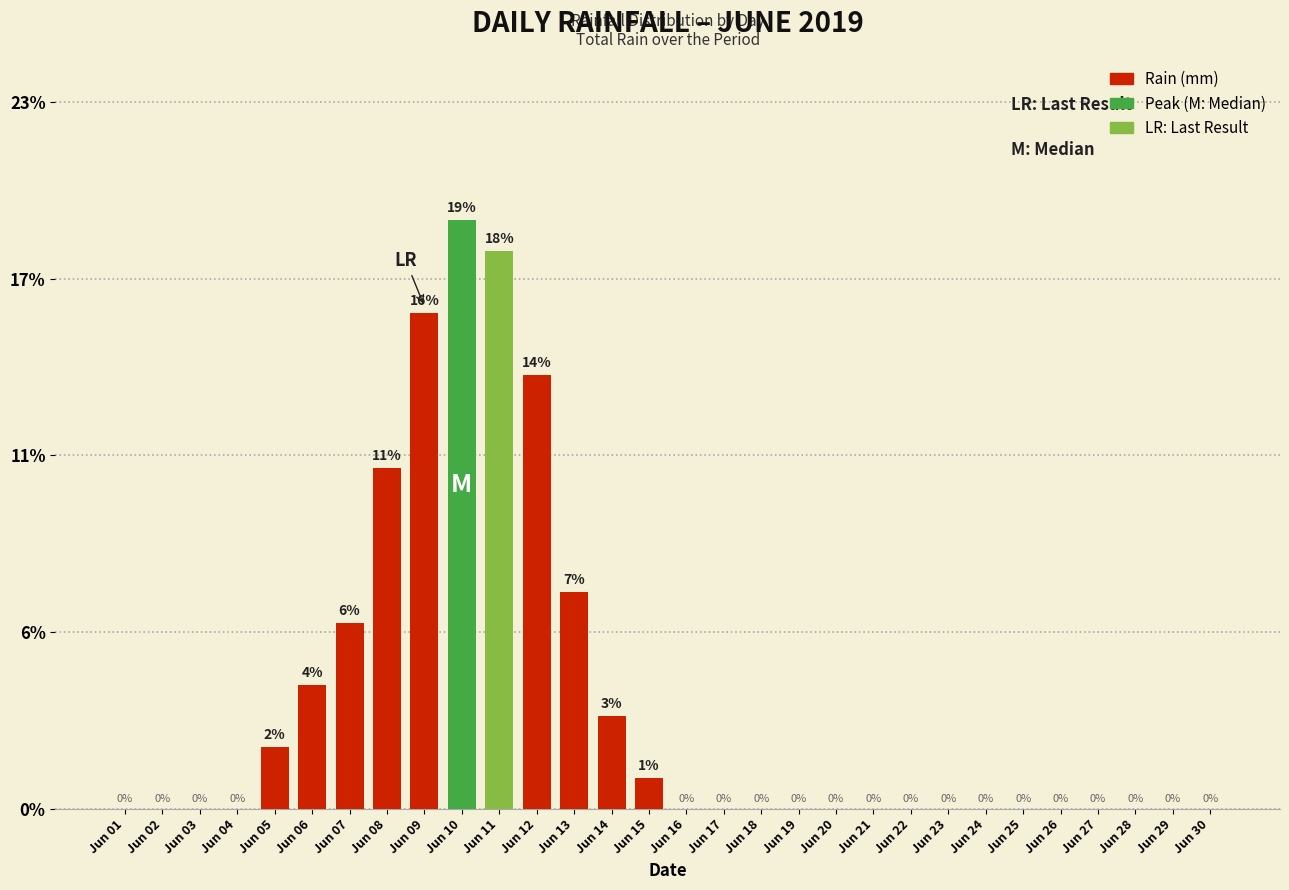

What is the sum of all values?

101